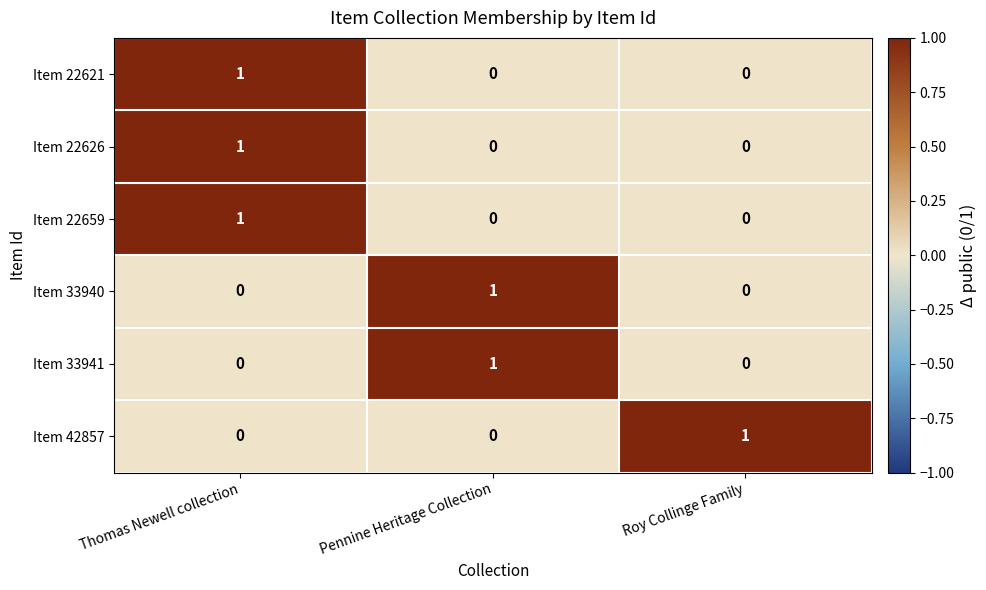

The Item 22626 series shows 0 at Thomas Newell collection. True or false?

False